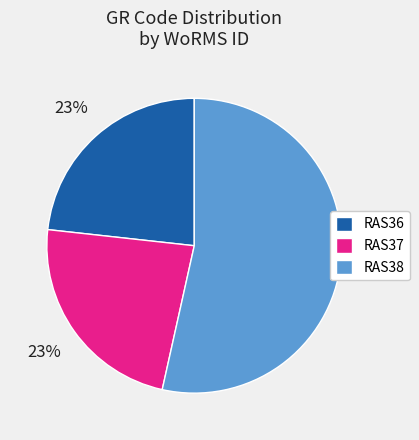

Combined, do RAS38 and RAS36 account for over 50%?

Yes